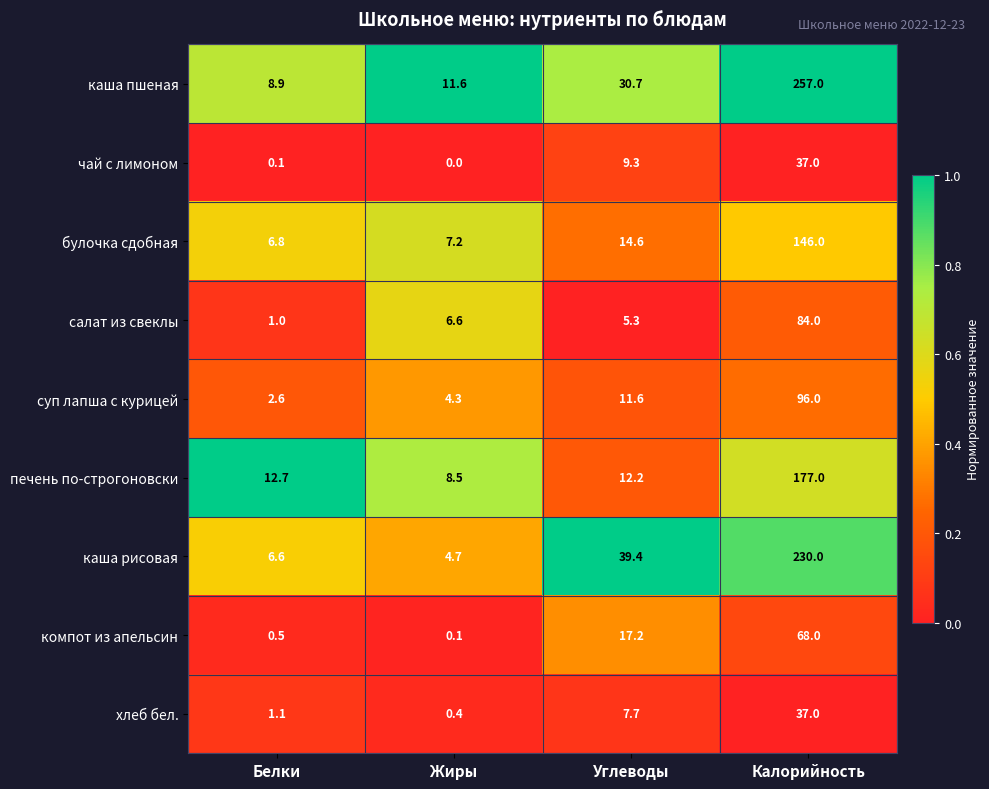

Read the каша рисовая value at Белки.

6.6